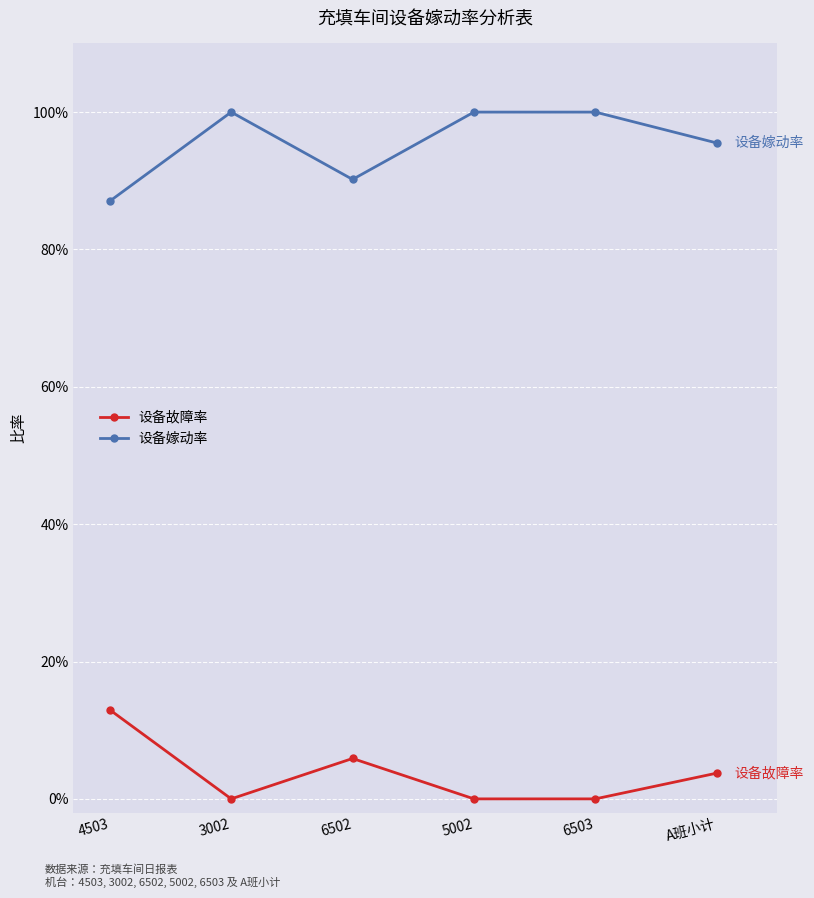

What is the difference between the highest and lowest values at 6502?

0.8